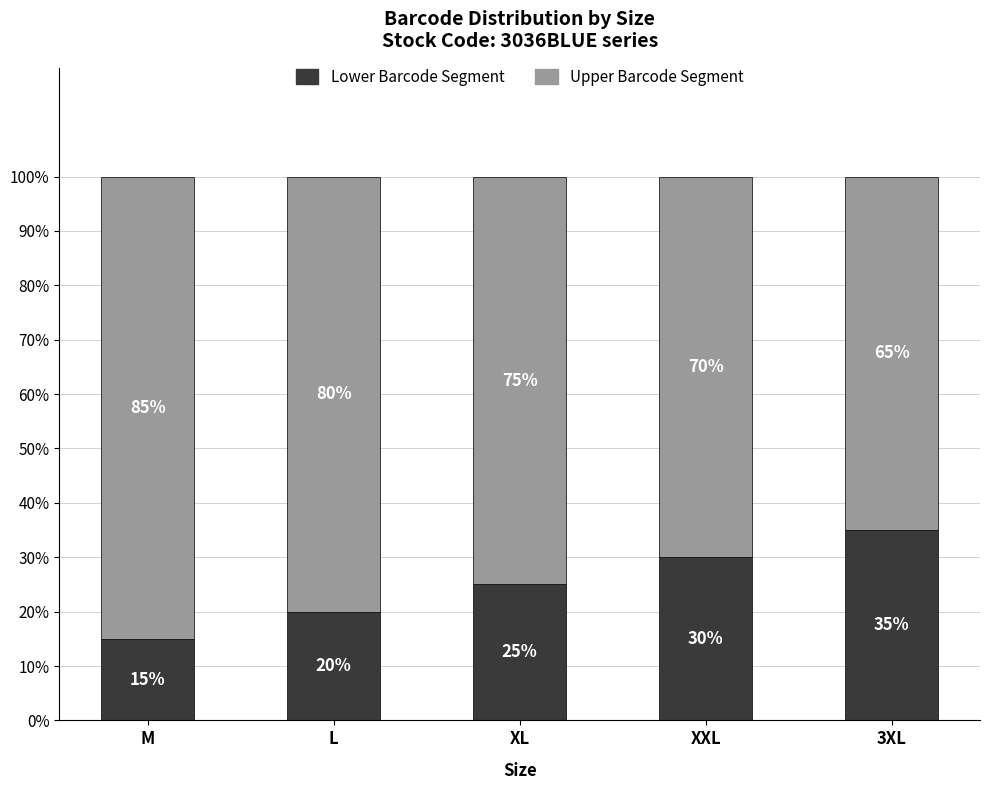

What are all the series names shown in the legend?

Lower Barcode Segment, Upper Barcode Segment